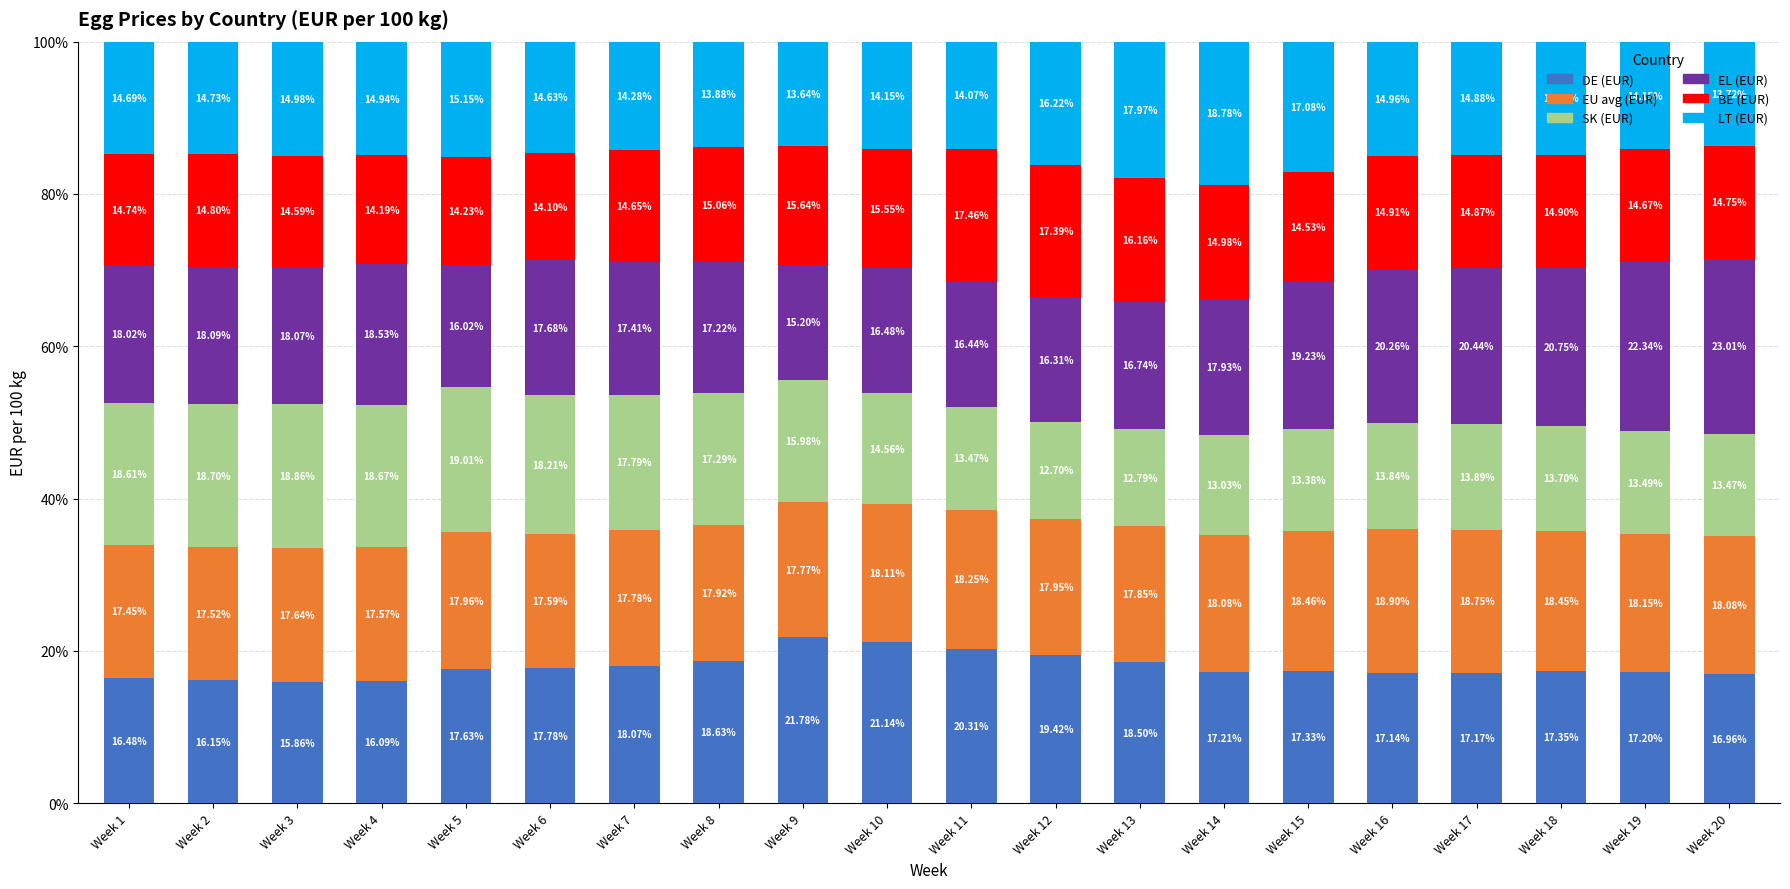

What is the difference between the second highest and minimum values in the DE (EUR) series?

5.3